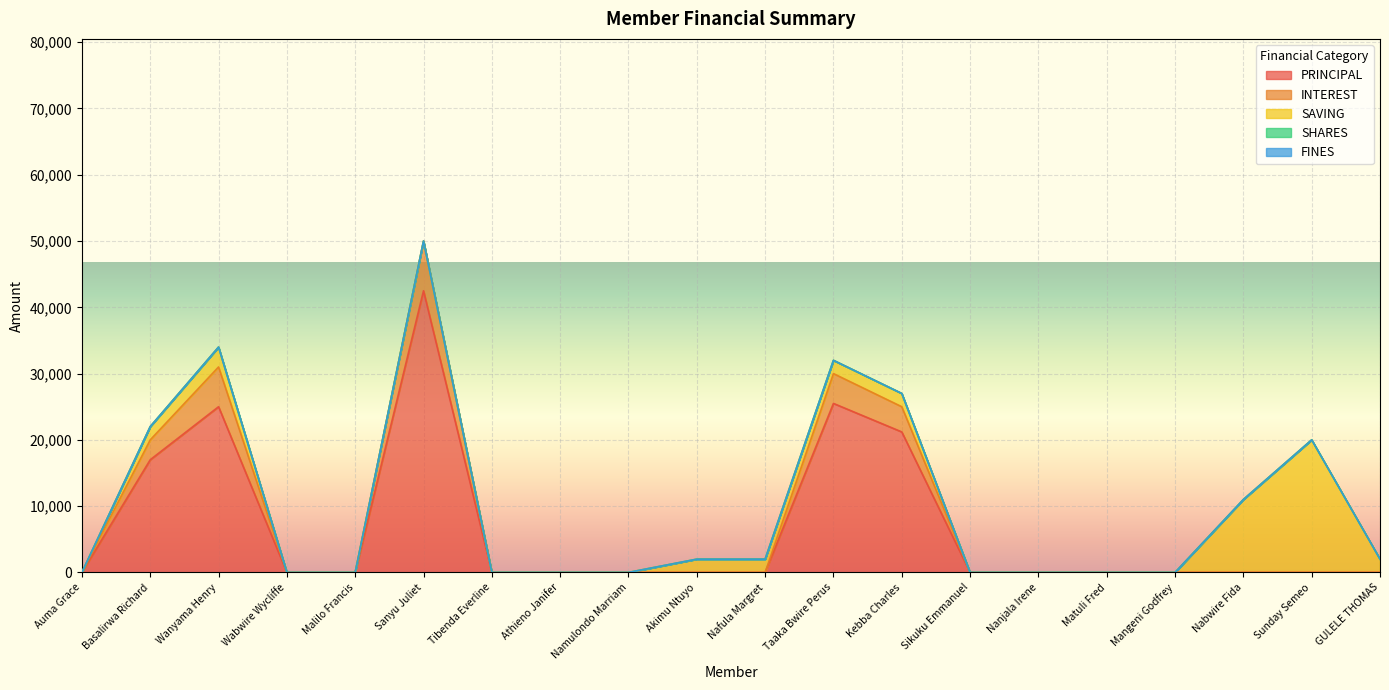

What is the difference between the maximum and minimum values in the SAVING series?

20000